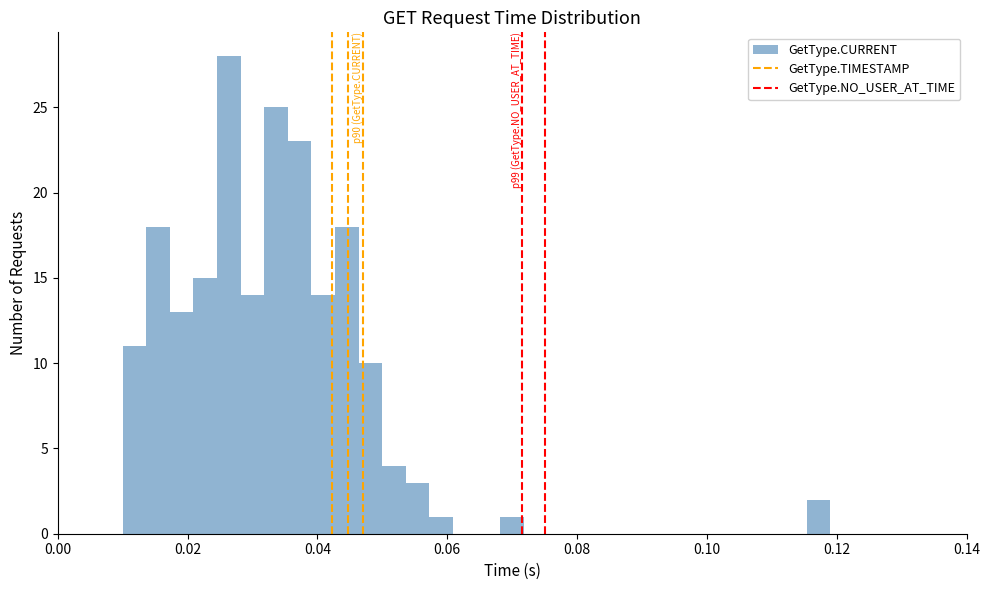

Around what value on the x-axis is the tallest bar? Give the approximate position of its centre, as read against the axis.

0.026